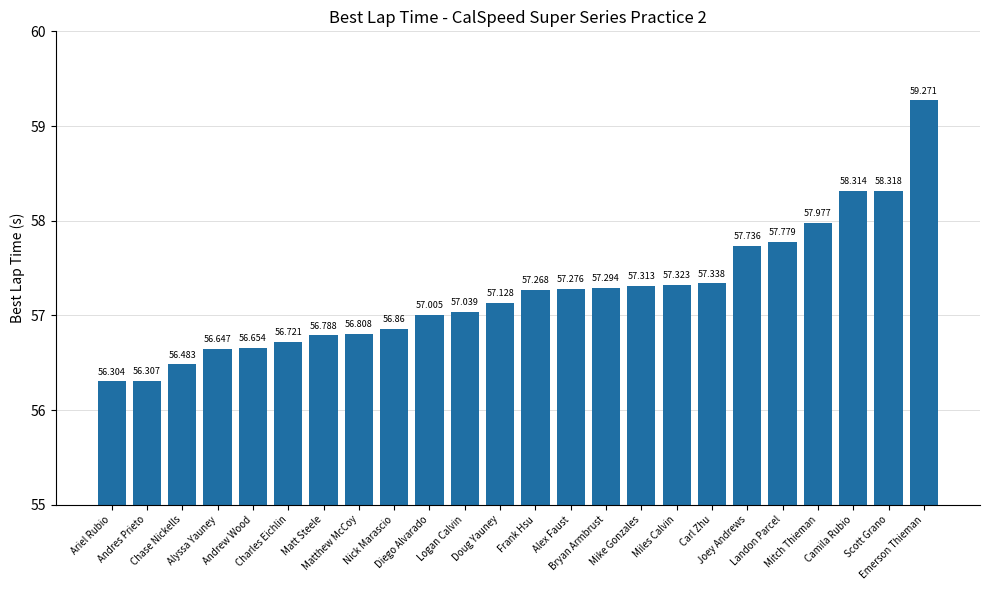

Reading left to right, transcribe all the data shown in this chart.

Ariel Rubio=56.3	Andres Prieto=56.3	Chase Nickells=56.5	Alyssa Yauney=56.6	Andrew Wood=56.7	Charles Eichlin=56.7	Matt Steele=56.8	Matthew McCoy=56.8	Nick Marascio=56.9	Diego Alvarado=57.0	Logan Calvin=57.0	Doug Yauney=57.1	Frank Hsu=57.3	Alex Faust=57.3	Bryan Armbrust=57.3	Mike Gonzales=57.3	Miles Calvin=57.3	Carl Zhu=57.3	Joey Andrews=57.7	Landon Parcel=57.8	Mitch Thieman=58.0	Camila Rubio=58.3	Scott Grano=58.3	Emerson Thieman=59.3